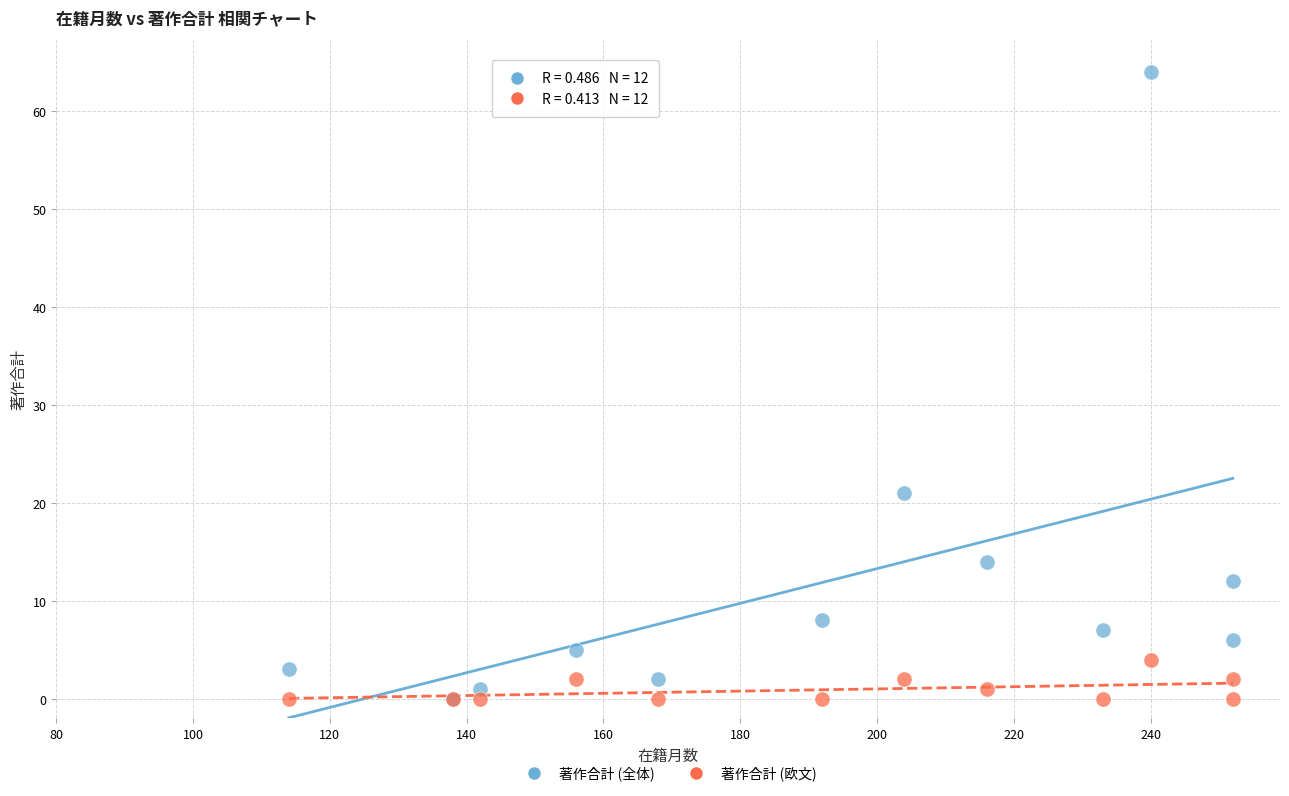

In the 著作合計 (全体) series, what Y value is closest to 32?

21